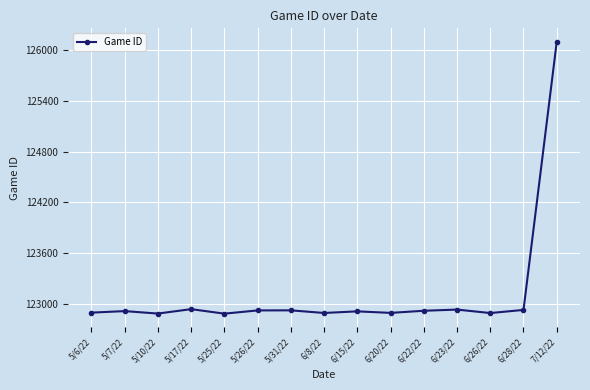

Which label corresponds to the largest value in the chart?

7/12/22